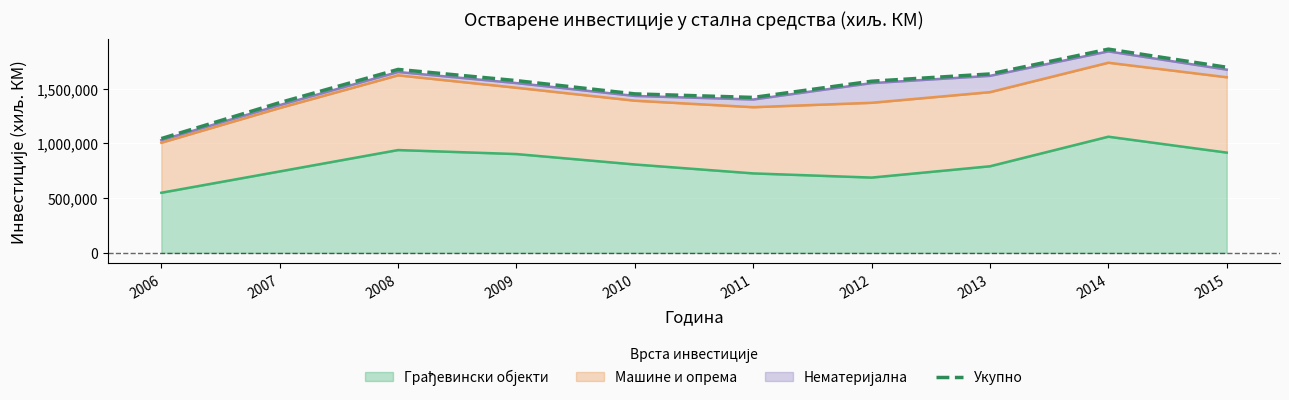

Read the value at 2008.

1674228.7